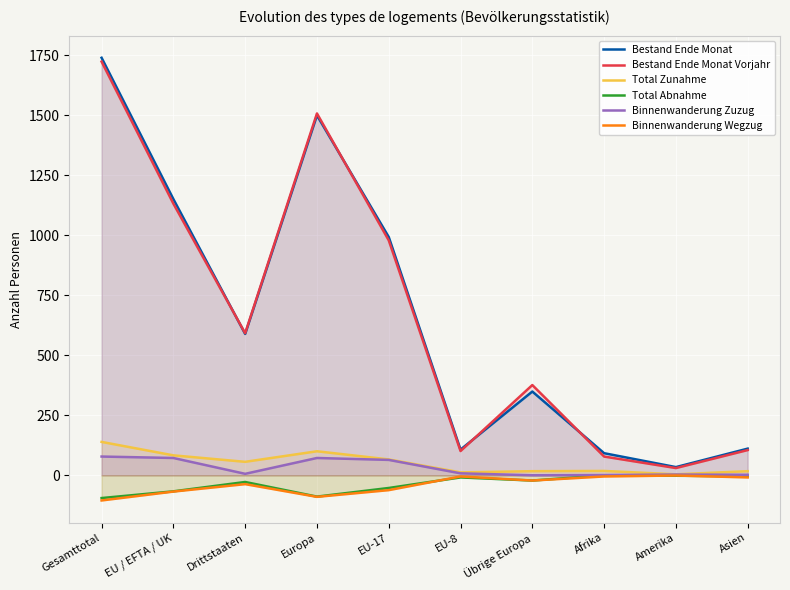

Rank the categories by Total Zunahme value from highest to lowest.

Gesamttotal, Europa, EU / EFTA / UK, EU-17, Drittstaaten, Afrika, Übrige Europa, Asien, EU-8, Amerika